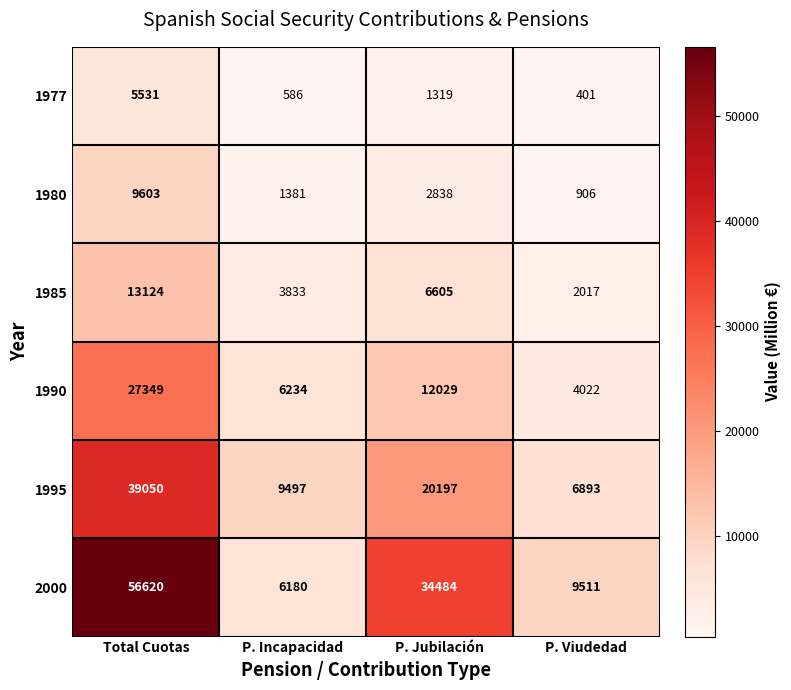

At P. Jubilación, list the series in order from smallest to largest.

1977, 1980, 1985, 1990, 1995, 2000